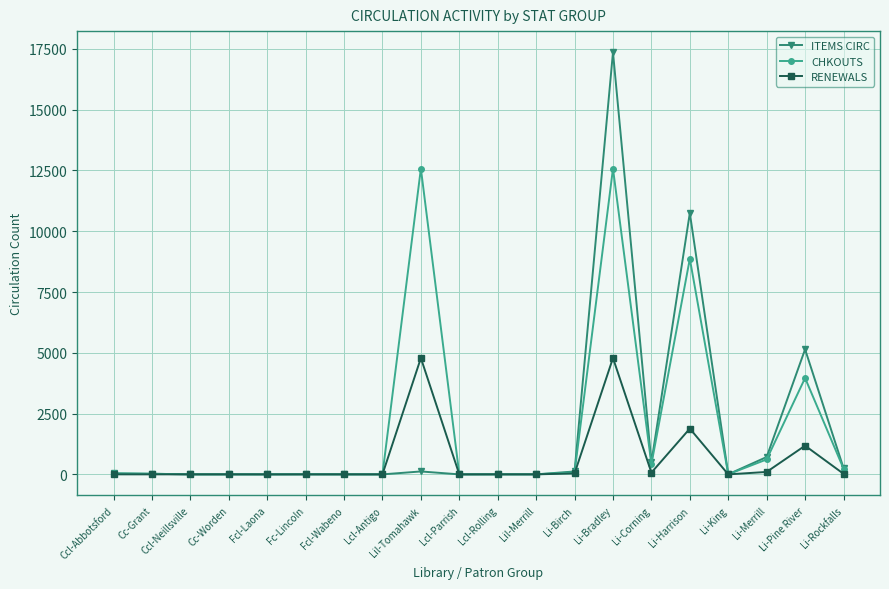

True or false: CHKOUTS has more than 1 interior local peaks.

True